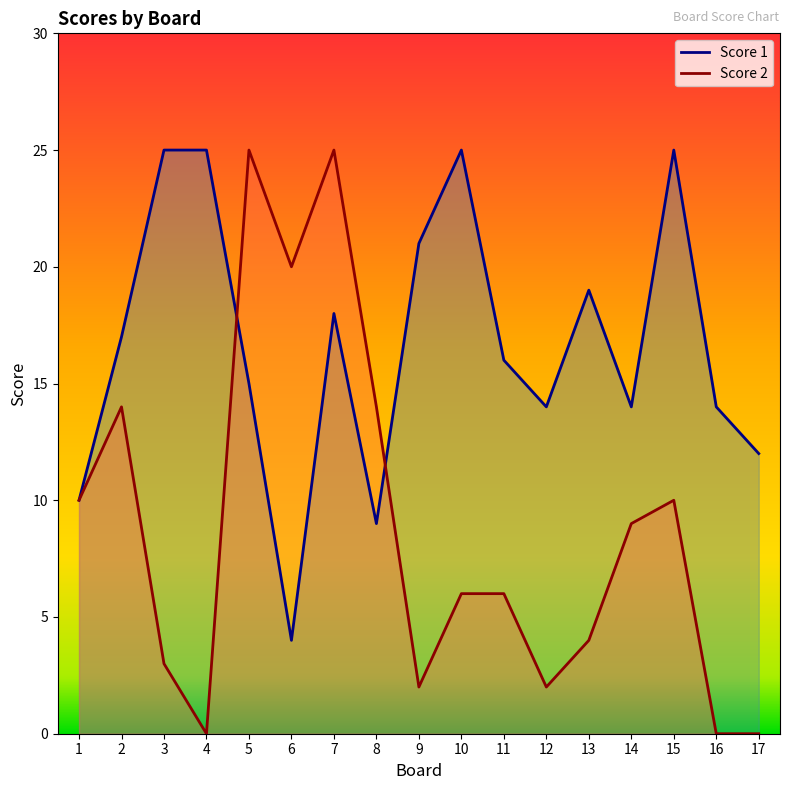

Which series has the widest spread of values?

Score 2